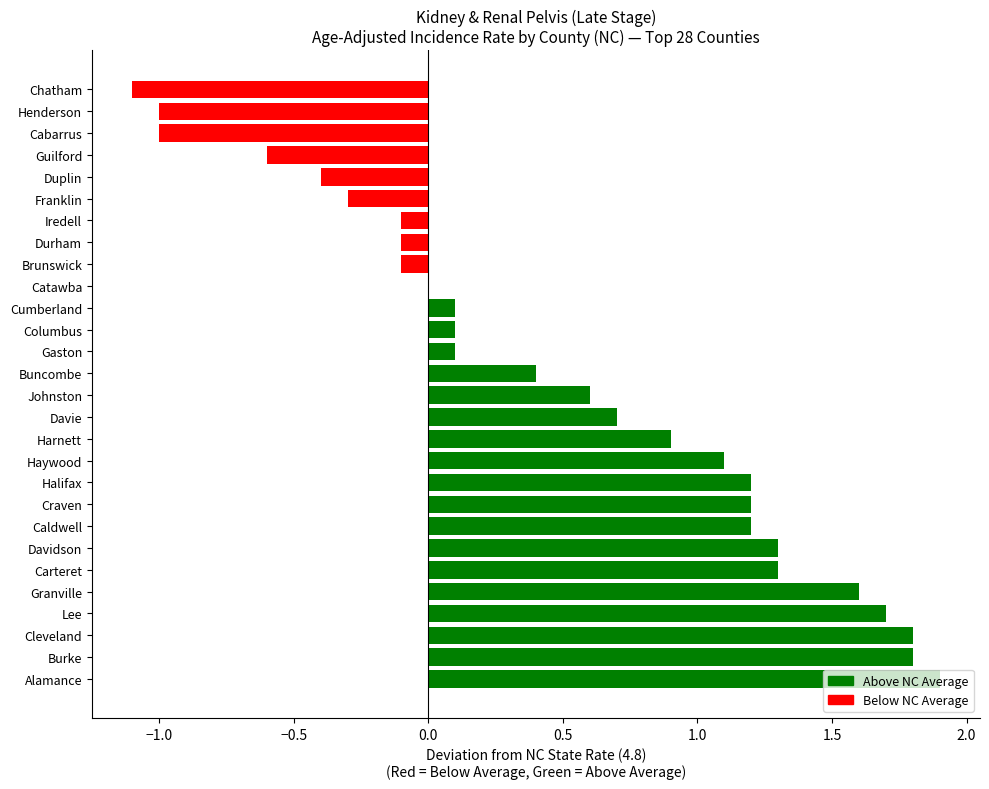

True or false: the data shows 0.1 at Buncombe.

False